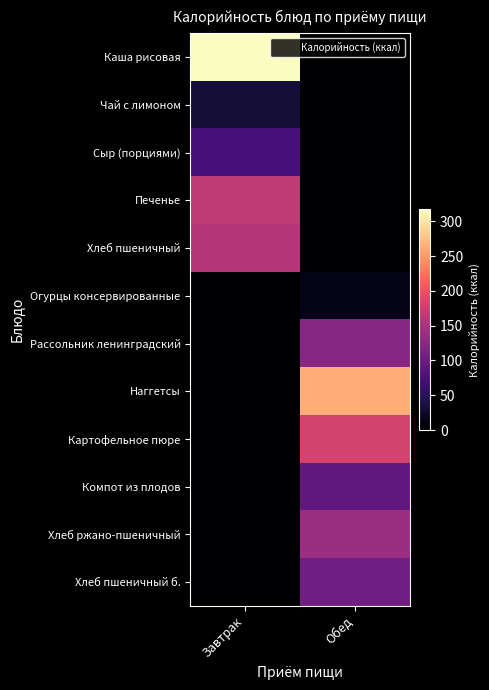

What is the difference between the highest and lowest values at Завтрак?

317.2